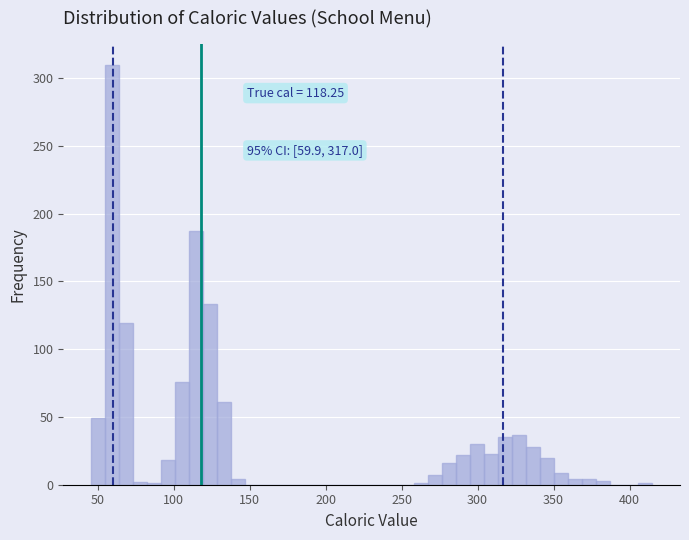

Around what value on the x-axis is the tallest bar? Give the approximate position of its centre, as read against the axis.

60